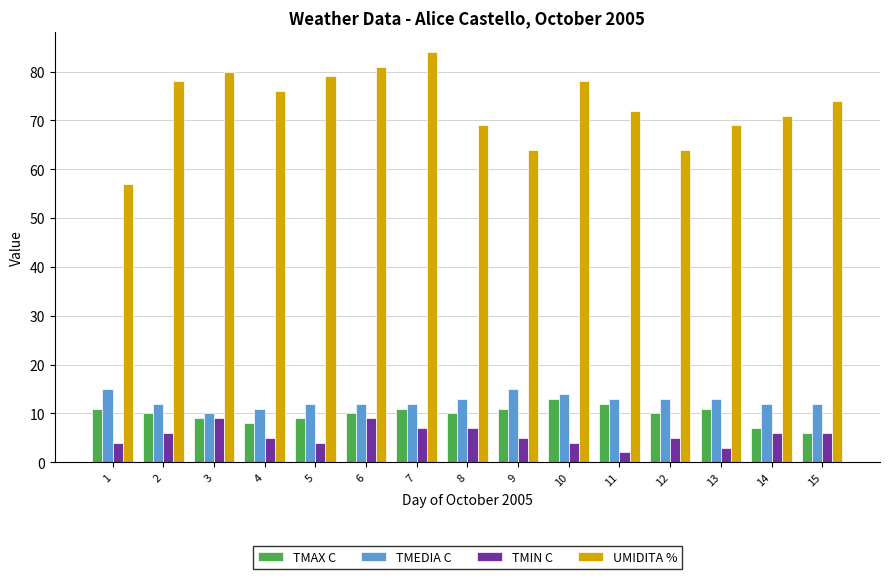

Reading left to right, what are all the values shown in this chart?

TMAX C: 1=11	2=10	3=9	4=8	5=9	6=10	7=11	8=10	9=11	10=13	11=12	12=10	13=11	14=7	15=6
TMEDIA C: 1=15	2=12	3=10	4=11	5=12	6=12	7=12	8=13	9=15	10=14	11=13	12=13	13=13	14=12	15=12
TMIN C: 1=4	2=6	3=9	4=5	5=4	6=9	7=7	8=7	9=5	10=4	11=2	12=5	13=3	14=6	15=6
UMIDITA %: 1=57	2=78	3=80	4=76	5=79	6=81	7=84	8=69	9=64	10=78	11=72	12=64	13=69	14=71	15=74